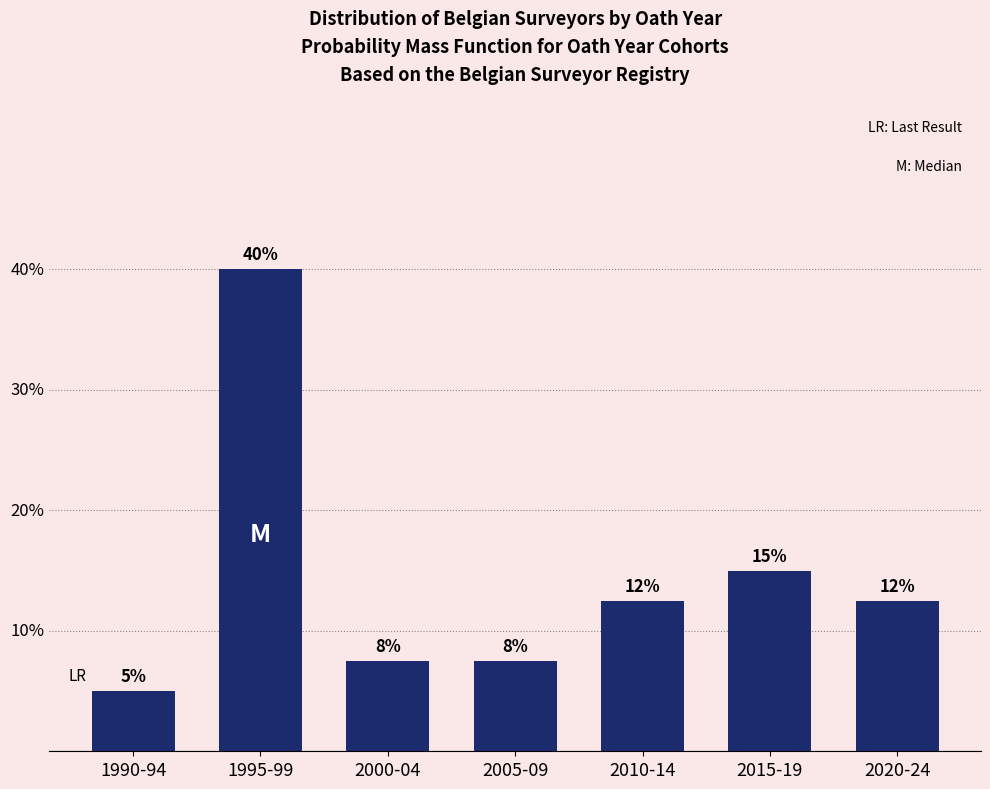

Does the chart contain any negative values?

No